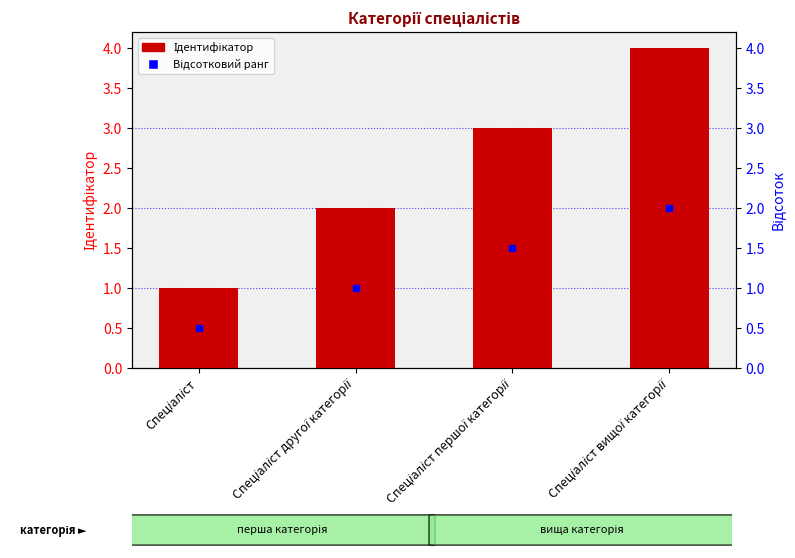

How many values are below 3?

2